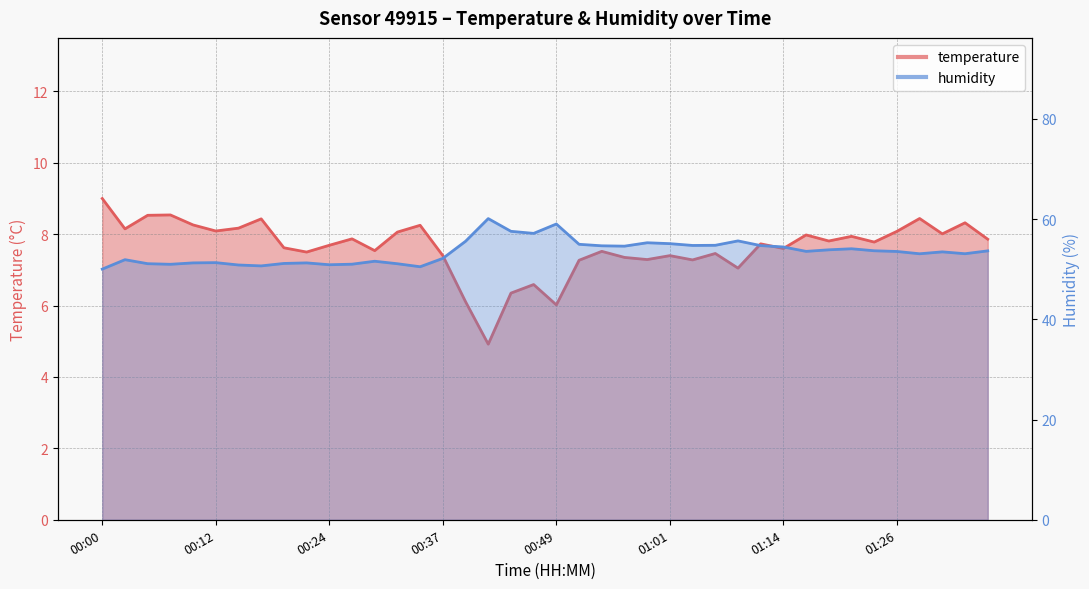

Reading left to right, what are all the values shown in this chart?

temperature: 00:00=9.0	00:02=8.2	00:05=8.5	00:07=8.5	00:10=8.3	00:12=8.1	00:15=8.2	00:17=8.4	00:20=7.6	00:22=7.5	00:24=7.7	00:27=7.9	00:29=7.5	00:32=8.1	00:34=8.2	00:37=7.4	00:39=6.1	00:42=4.9	00:44=6.3	00:47=6.6	00:49=6.0	00:51=7.3	00:54=7.5	00:56=7.3	00:59=7.3	01:01=7.4	01:04=7.3	01:06=7.5	01:09=7.0	01:11=7.7	01:14=7.6	01:16=8.0	01:18=7.8	01:21=7.9	01:23=7.8	01:26=8.1	01:28=8.4	01:31=8.0	01:33=8.3	01:36=7.9
humidity: 00:00=50.0	00:02=51.9	00:05=51.1	00:07=51.0	00:10=51.3	00:12=51.3	00:15=50.9	00:17=50.7	00:20=51.2	00:22=51.3	00:24=50.9	00:27=51.0	00:29=51.6	00:32=51.1	00:34=50.5	00:37=52.2	00:39=55.6	00:42=60.1	00:44=57.6	00:47=57.2	00:49=59.0	00:51=55.0	00:54=54.7	00:56=54.6	00:59=55.3	01:01=55.1	01:04=54.8	01:06=54.8	01:09=55.7	01:11=54.7	01:14=54.5	01:16=53.6	01:18=53.9	01:21=54.1	01:23=53.7	01:26=53.5	01:28=53.1	01:31=53.5	01:33=53.1	01:36=53.7